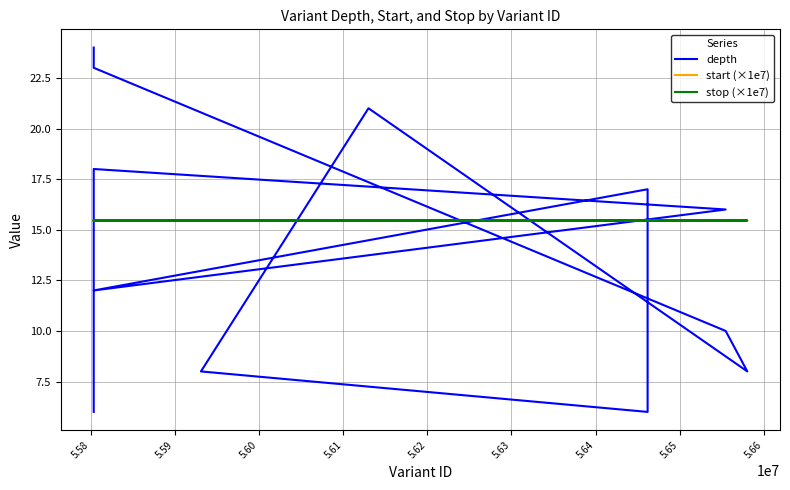

What is the lowest value of the start (×1e7) series?

15.5